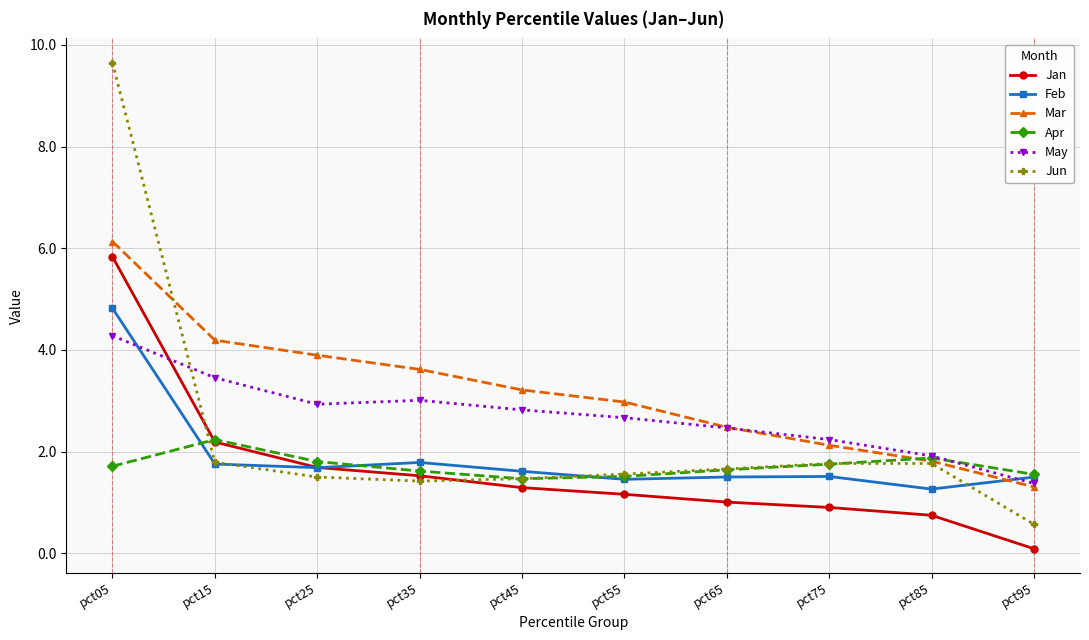

Is this an area chart (filled region under the line)?

No